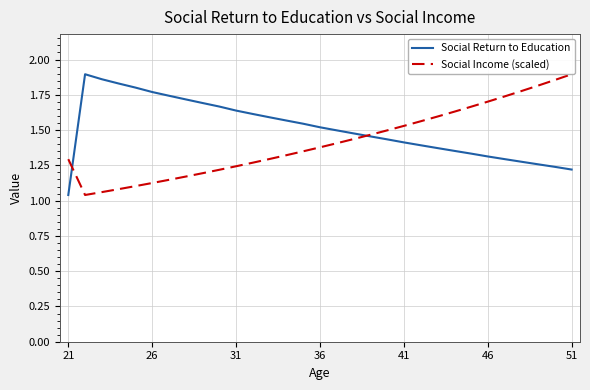

List the series in order of their overall mean, lowest first.

Social Income (scaled), Social Return to Education